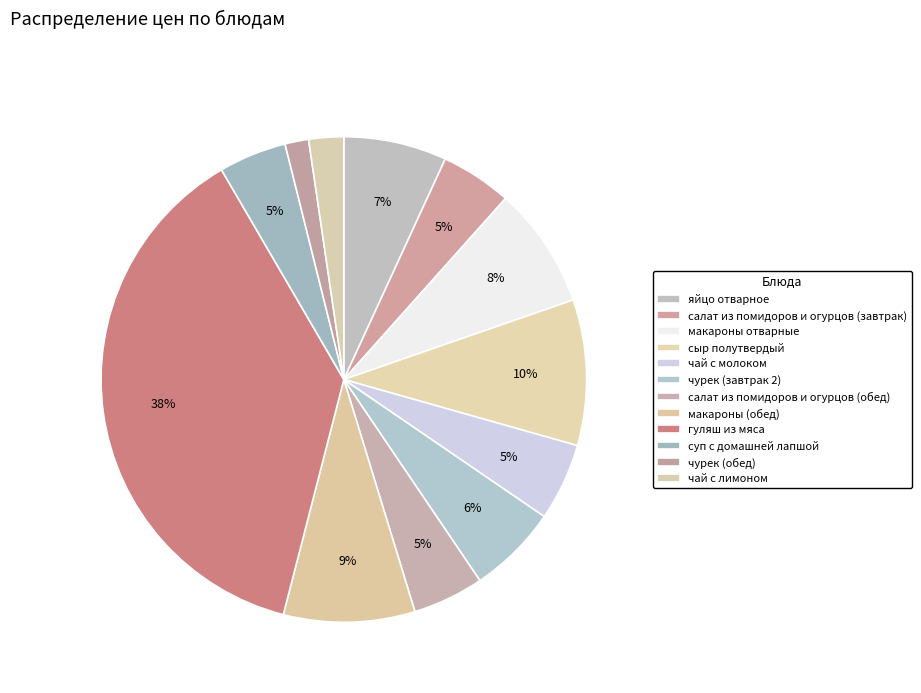

How many slices are in this pie chart?

12